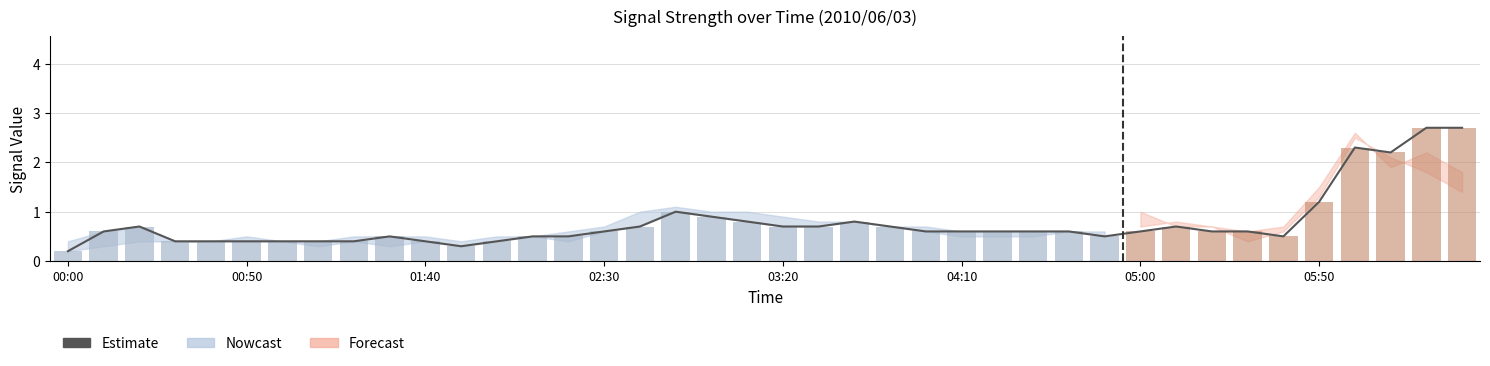

What position from the left is 29?

30